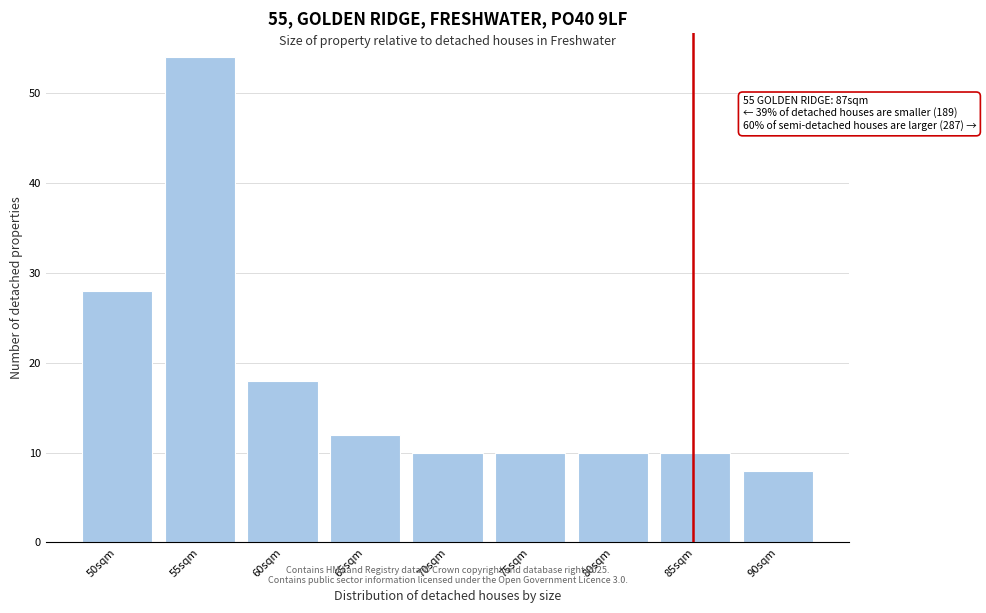

Reading right to left, transcribe all the data shown in this chart.

8	10	10	10	10	12	18	54	28